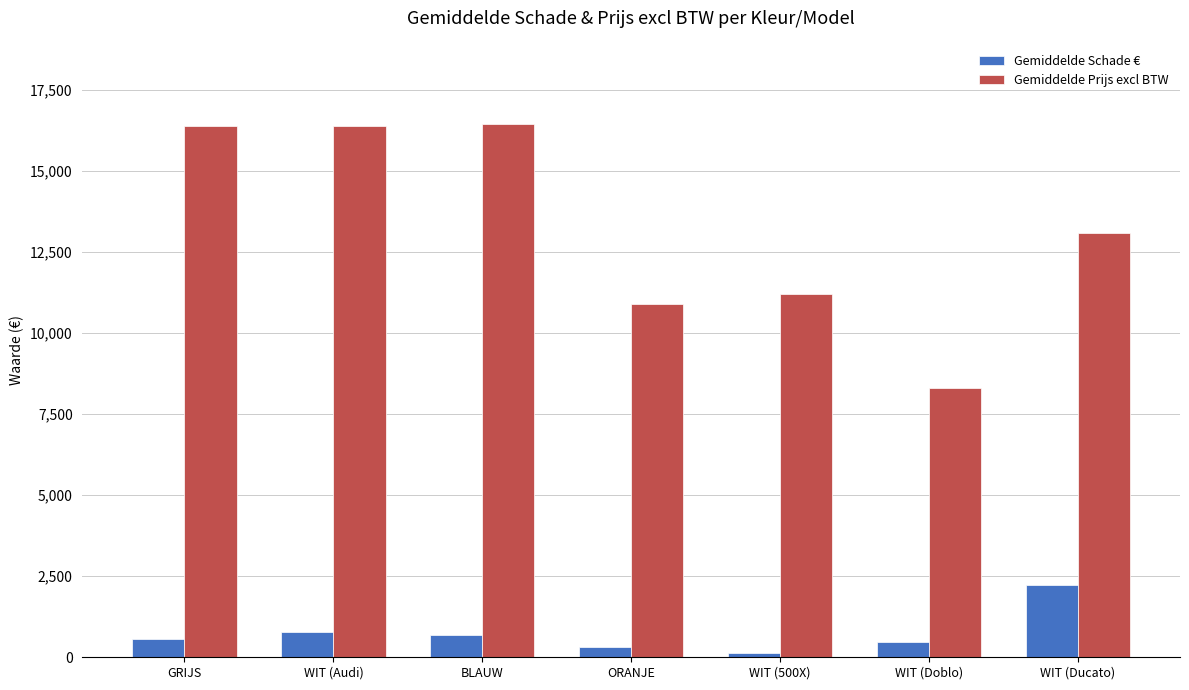

What is the total value across all series at WIT (Doblo)?

8767.9